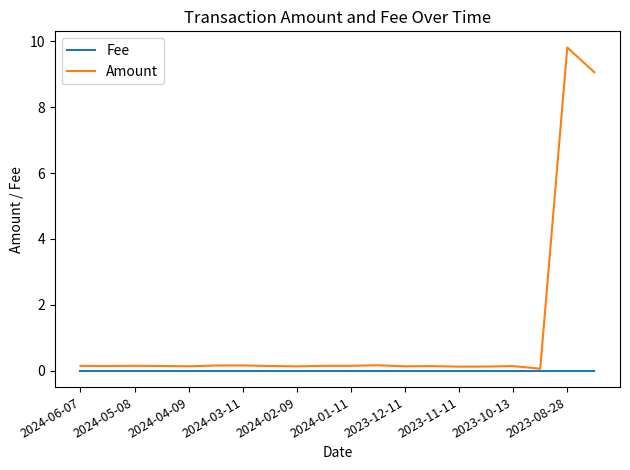

List the series in order of their overall mean, lowest first.

Fee, Amount